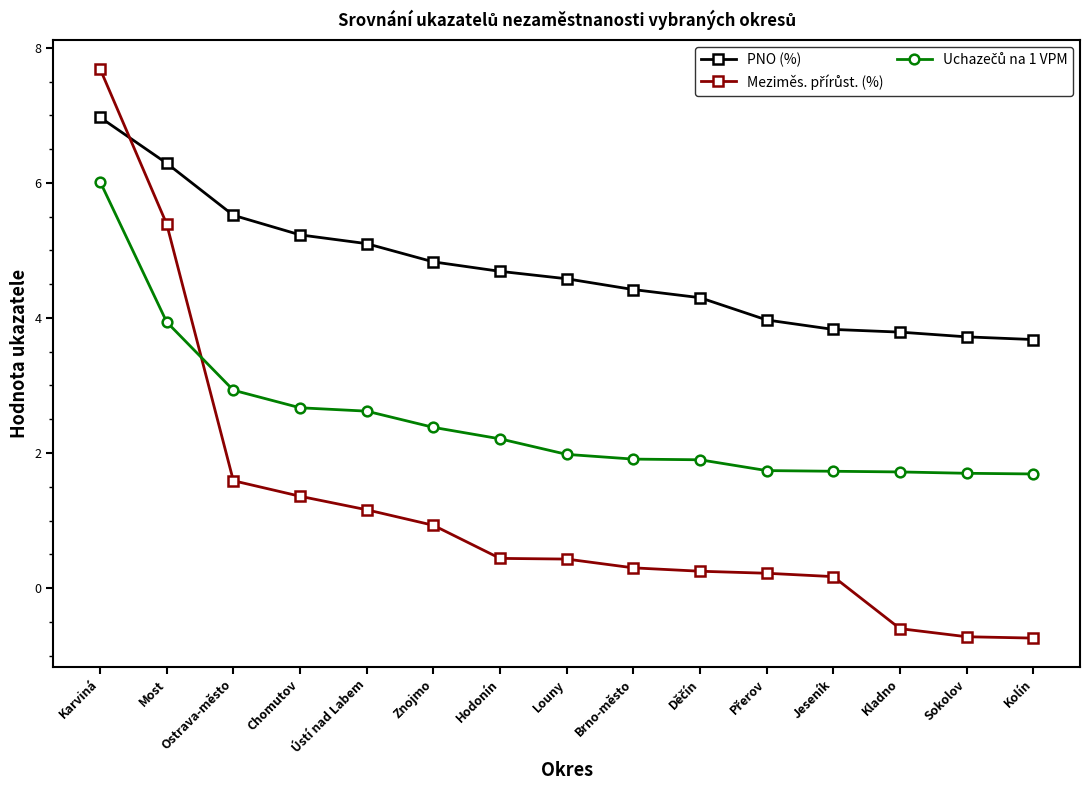

What is the smallest value displayed?

-0.7